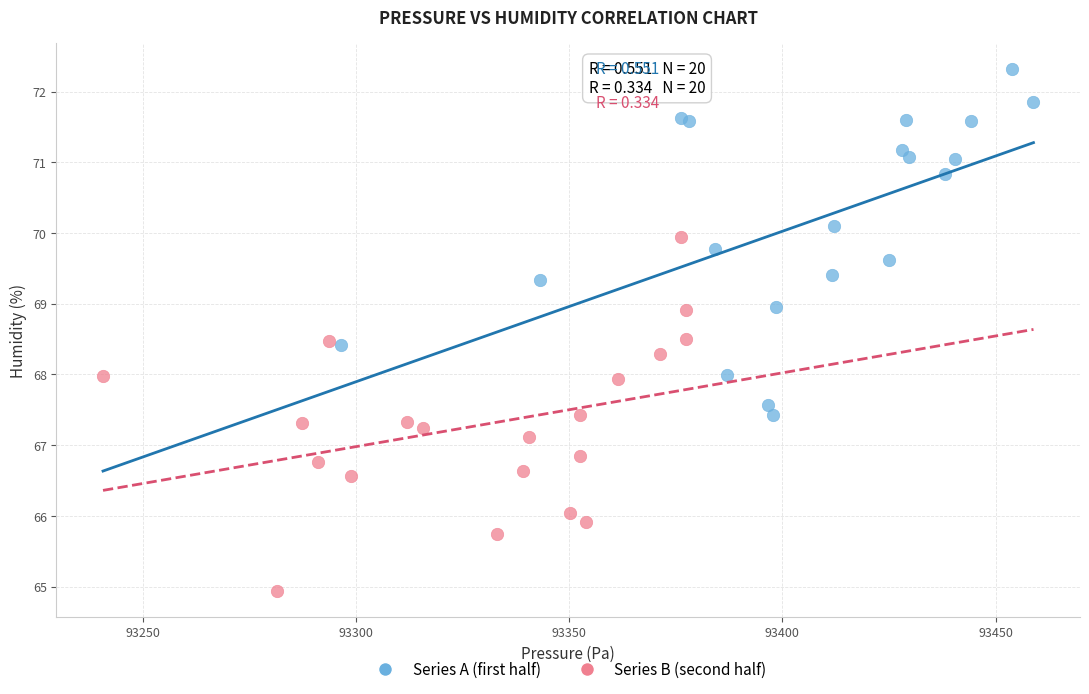

Which series contains the highest Y value?

Series A (first half)